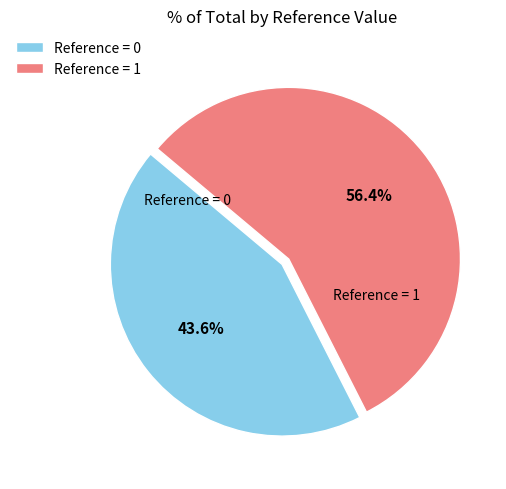

Does any single category account for the majority?

Yes